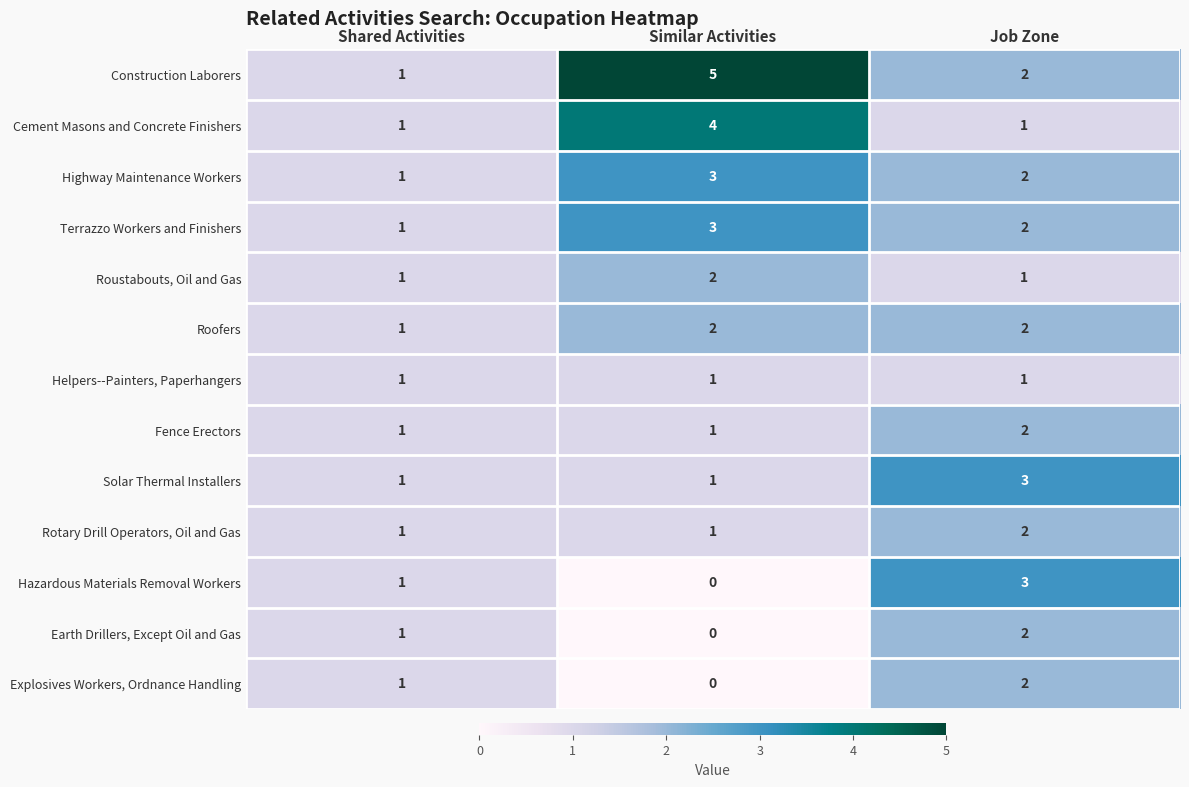

Count the Terrazzo Workers and Finishers values in the range 1 to 3.

3